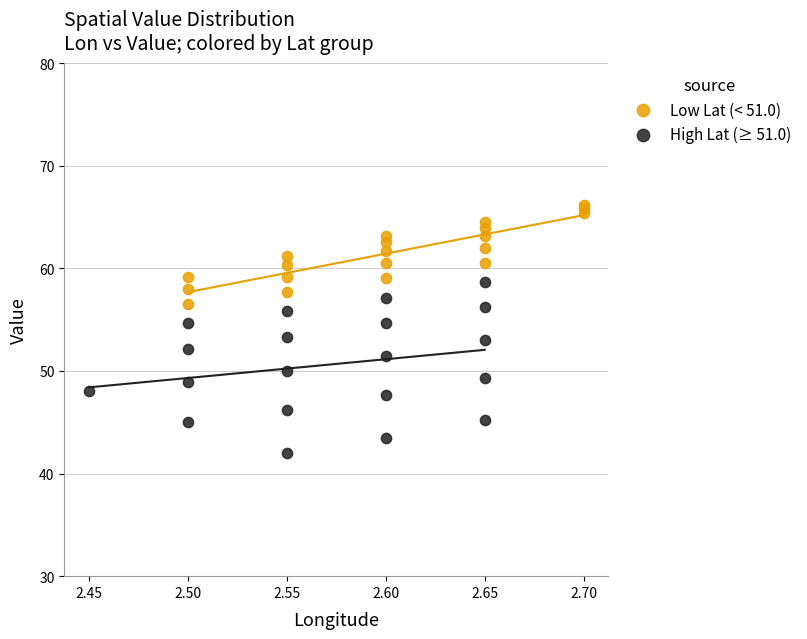

Which series has the largest Y range (max minus min)?

High Lat (≥ 51.0)